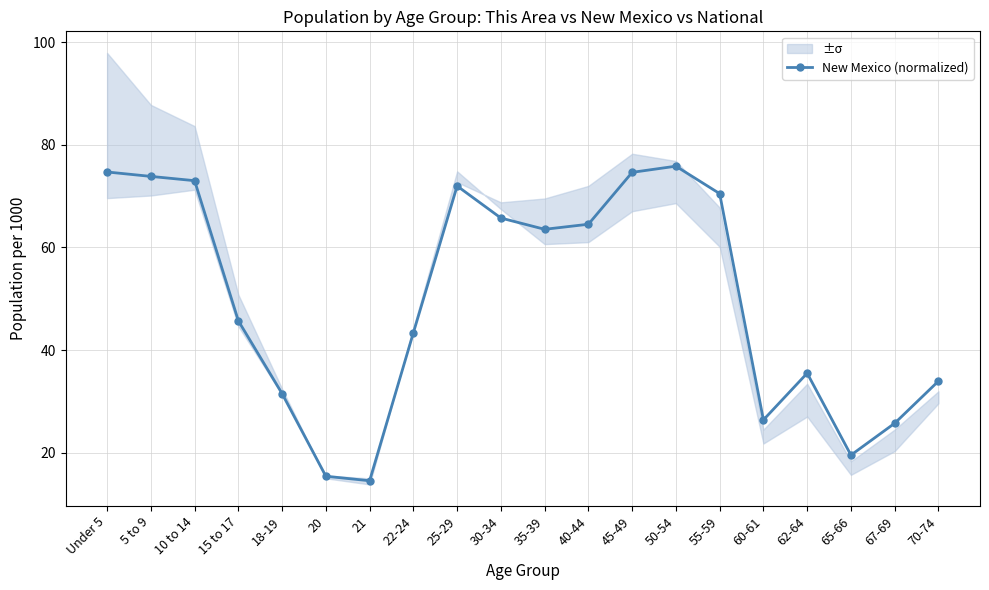

What is the difference between the second highest and minimum values?

60.2